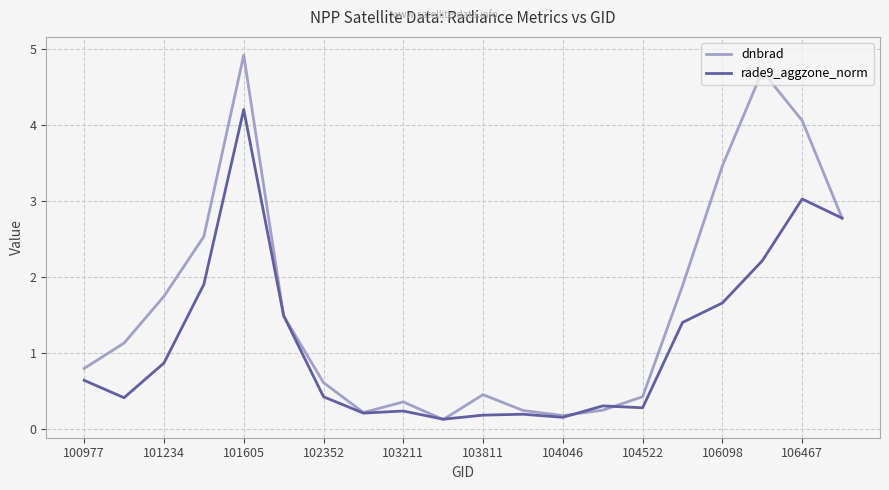

What is the highest value of the dnbrad series?

4.9